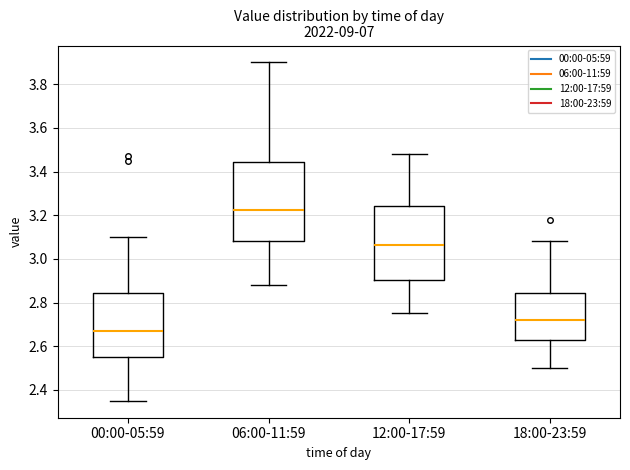

Where is the lower edge of the box for 00:00-05:59 on the y-axis? The values are not printed on the chart, so give them approximately, as read against the axis.

2.56